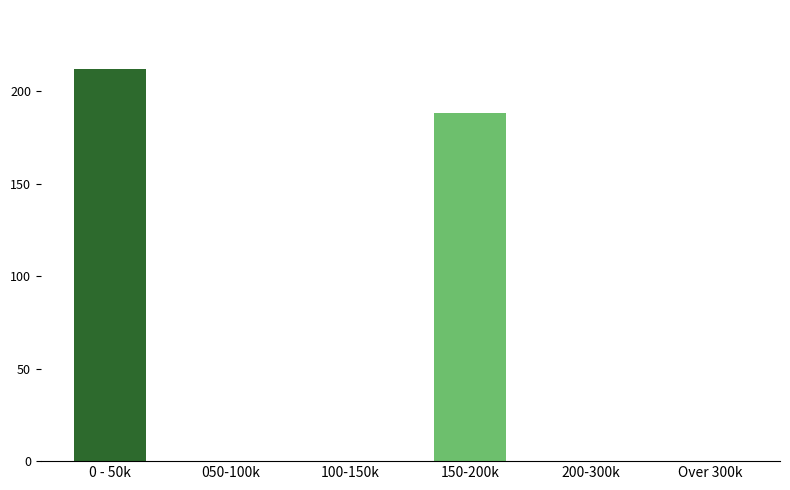

Reading left to right, extract all data points from this chart.

0 - 50k=212	050-100k=0	100-150k=0	150-200k=188	200-300k=0	Over 300k=0